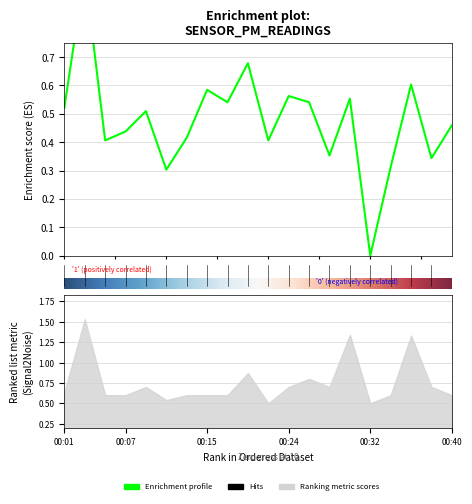

How many positive values are there?

19